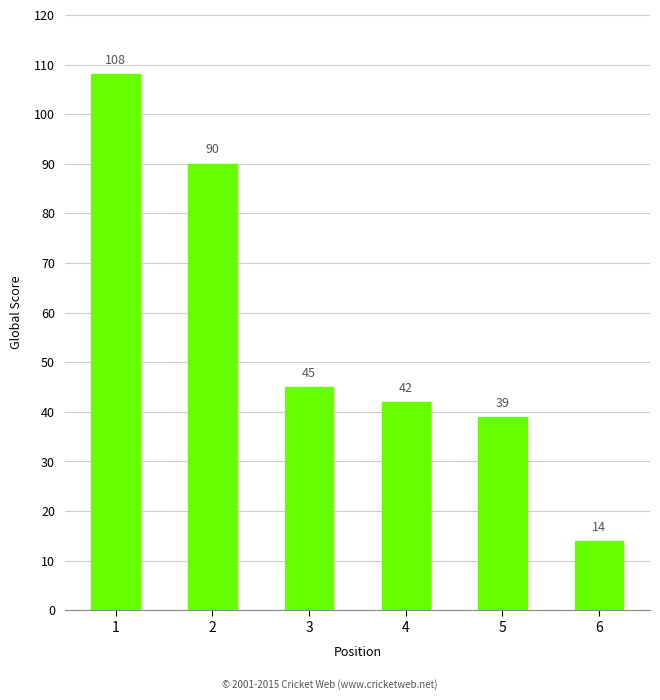

What is the difference between the maximum and minimum values?

94